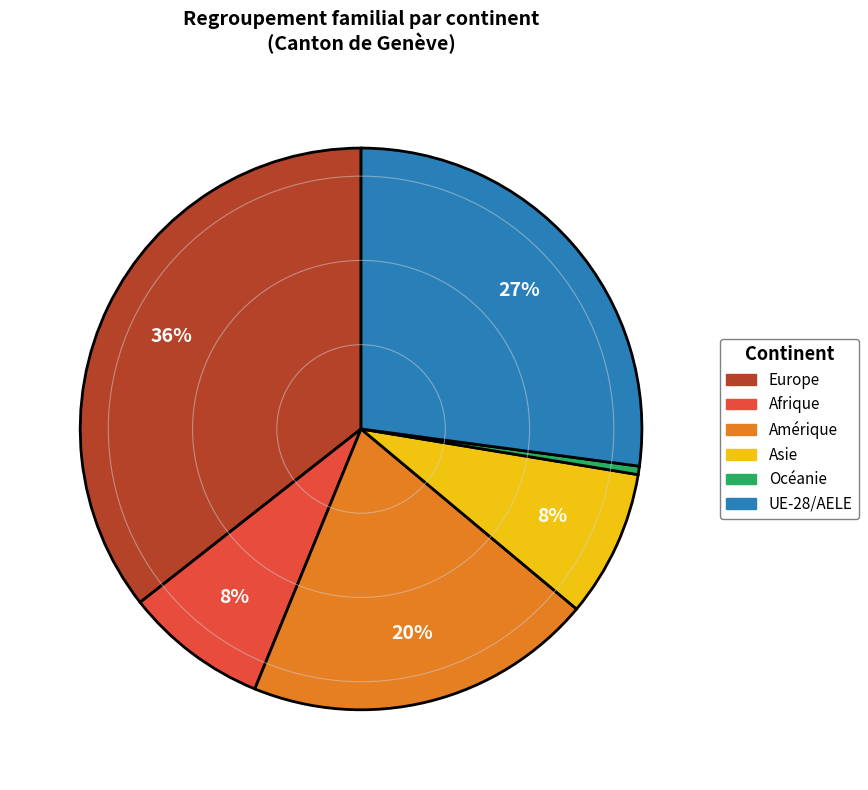

Is Amérique the majority of the pie?

No